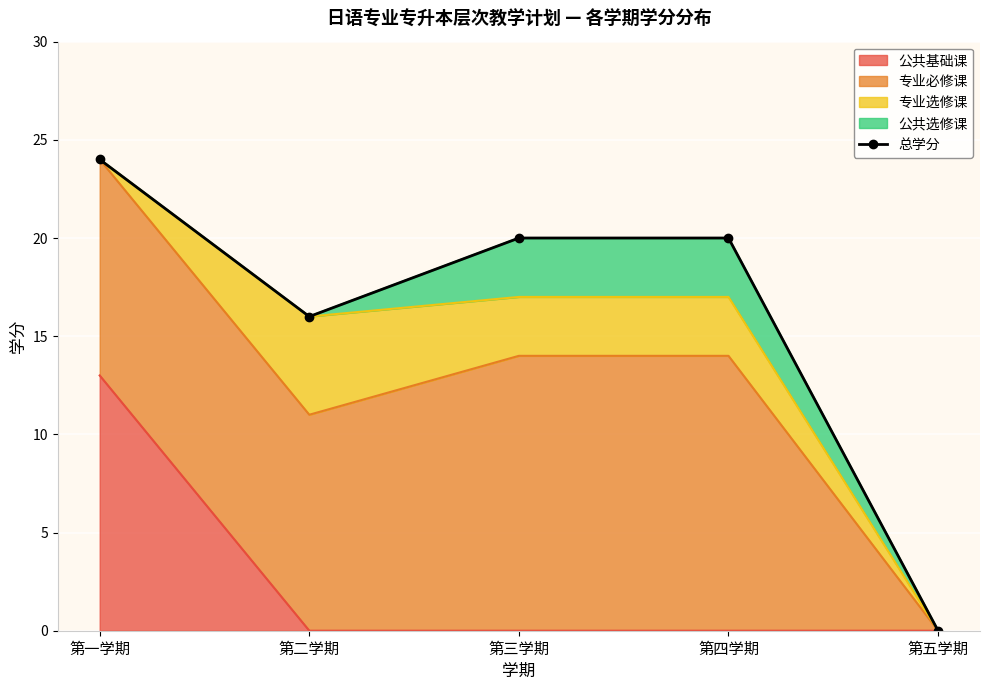

What is the label of the 4th point from the right?

第二学期